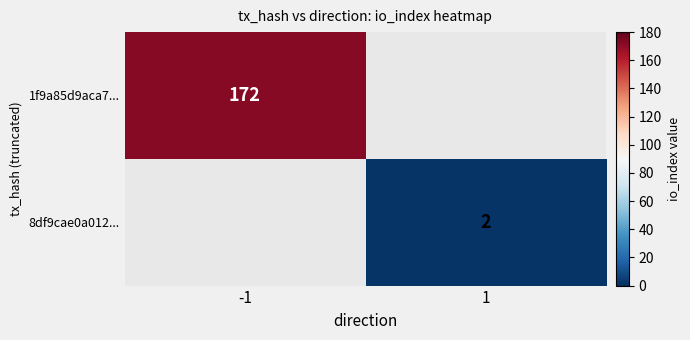

What is the smallest value displayed?

2.0